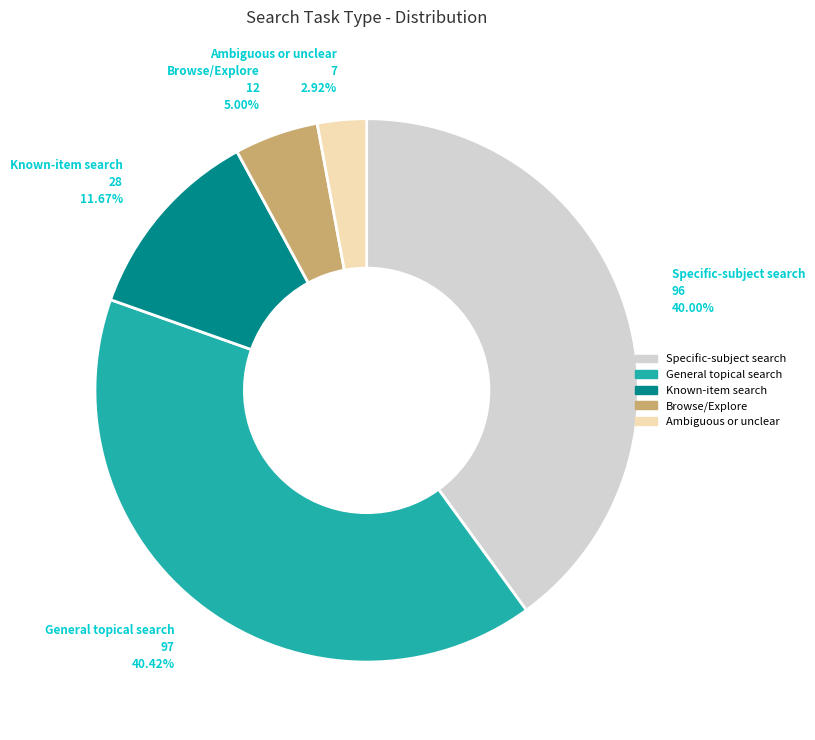

What portion of the pie excludes Specific-subject search?

60.0%